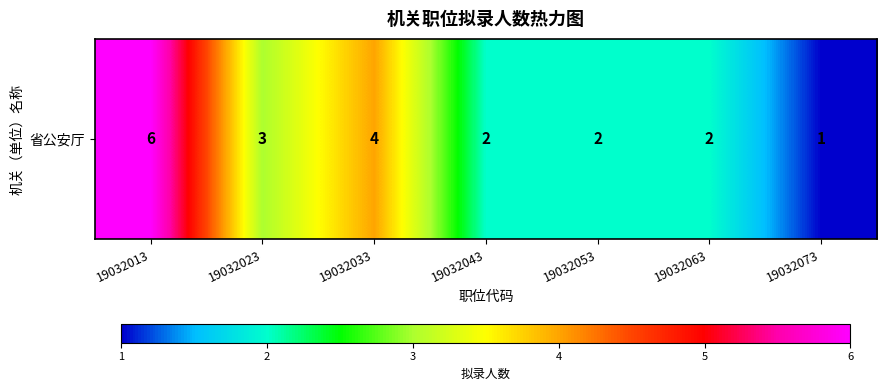

The value at 19032063 is 1. True or false?

False